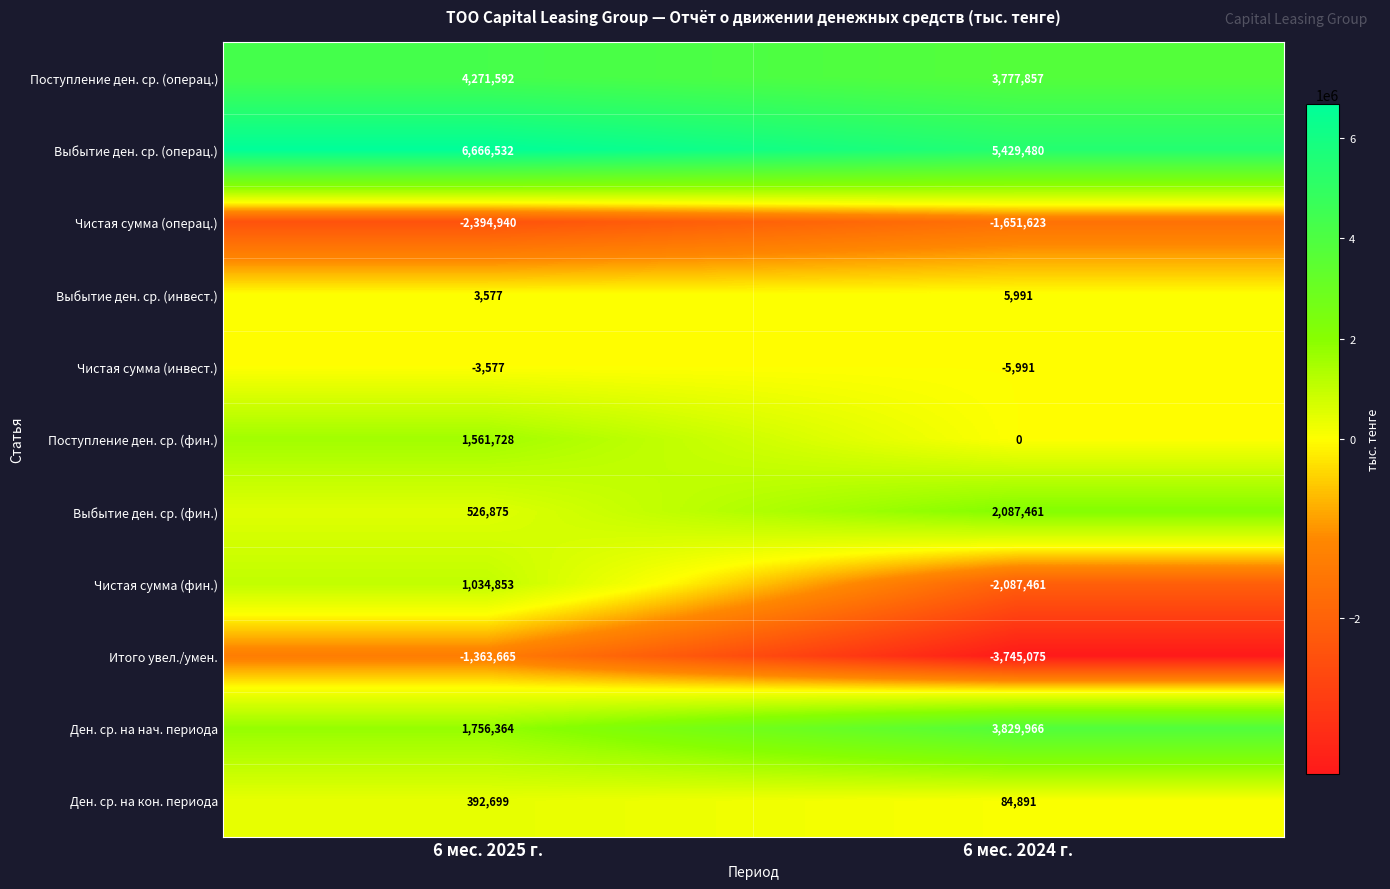

Which series changed the most between 6 мес. 2025 г. and 6 мес. 2024 г.?

Чистая сумма (фин.)